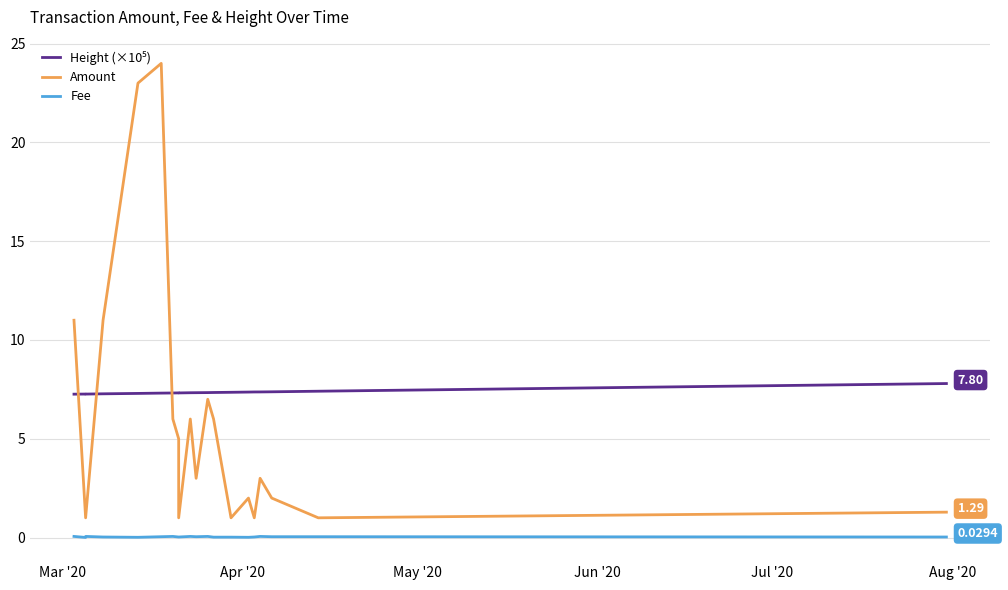

Which category has the lowest value across all series?

Apr '20